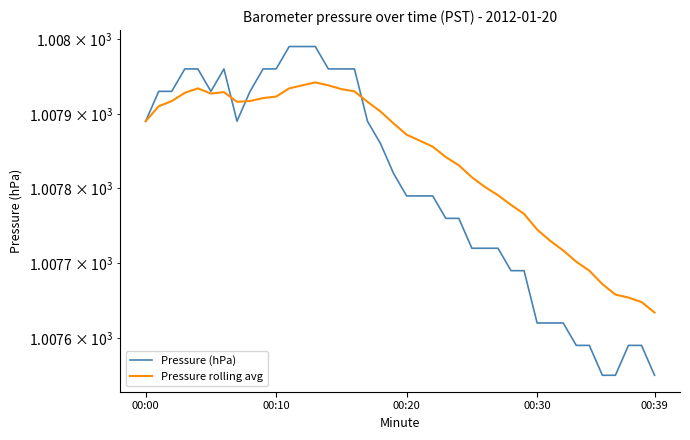

What is the sum of all Pressure (hPa) values?

40312.0